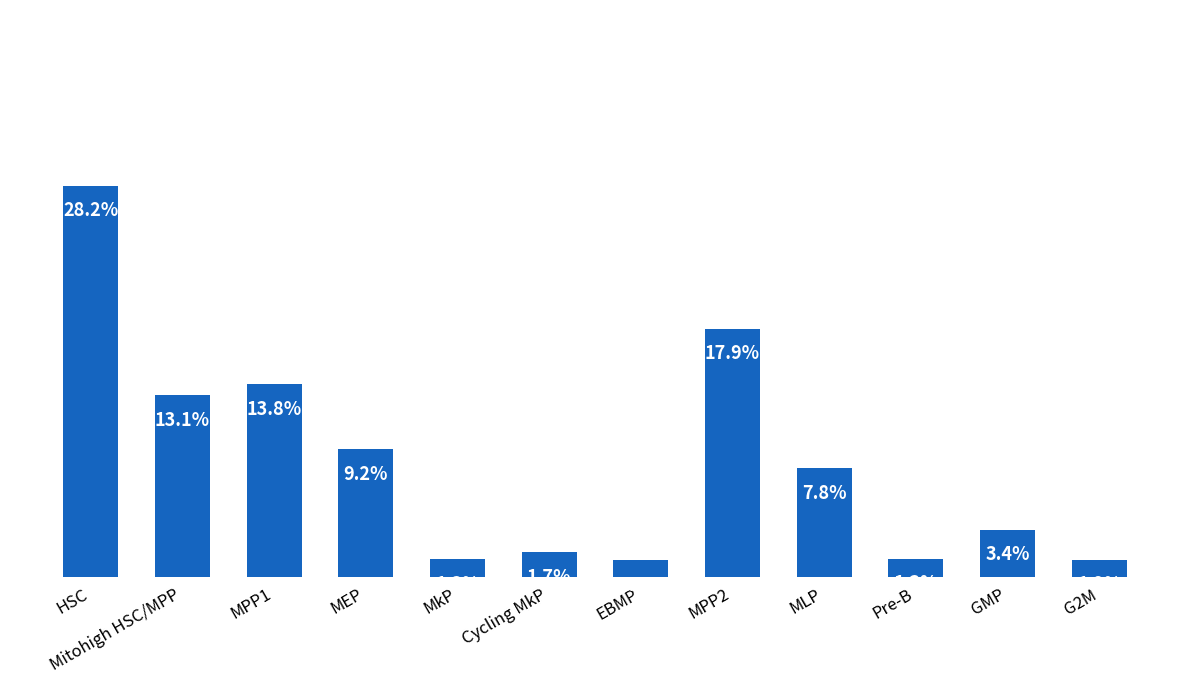

Rank the categories by value from lowest to highest.

EBMP, G2M, MkP, Pre-B, Cycling MkP, GMP, MLP, MEP, Mitohigh HSC/MPP, MPP1, MPP2, HSC